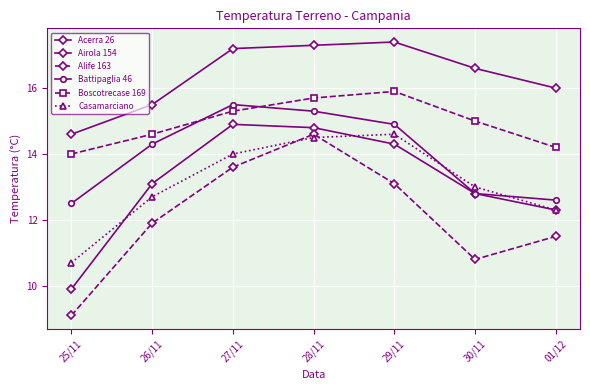

At which label does Battipaglia 46 first exceed 14?

26/11